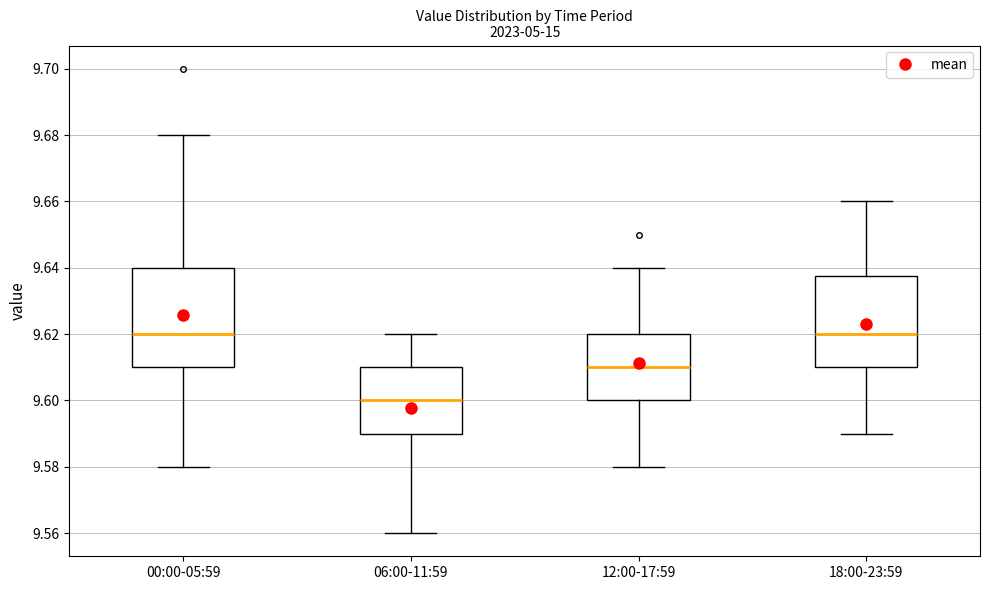

Reading left to right, read every box against the y-axis: the position of its median line, the range the box covers, and the ends of its whiskers. The values are not printed on the chart, so give them approximately, as read against the axis.

00:00-05:59: median 9.620, box 9.610 to 9.640, whiskers 9.580 to 9.680
06:00-11:59: median 9.600, box 9.590 to 9.610, whiskers 9.560 to 9.620
12:00-17:59: median 9.610, box 9.600 to 9.620, whiskers 9.580 to 9.640
18:00-23:59: median 9.620, box 9.610 to 9.638, whiskers 9.590 to 9.660